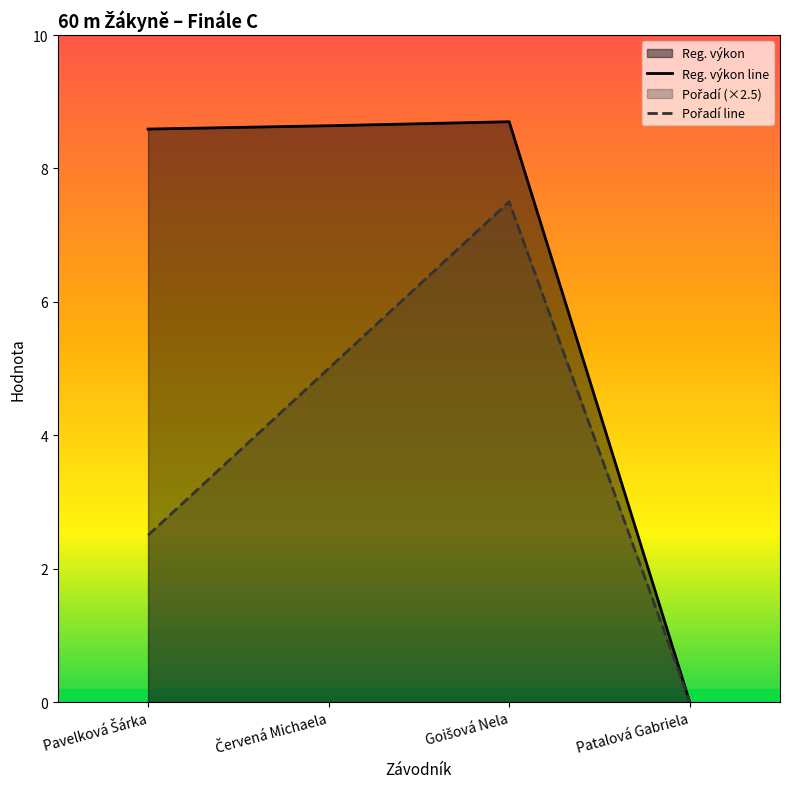

What is the total value across all series at Červená Michaela?

13.6